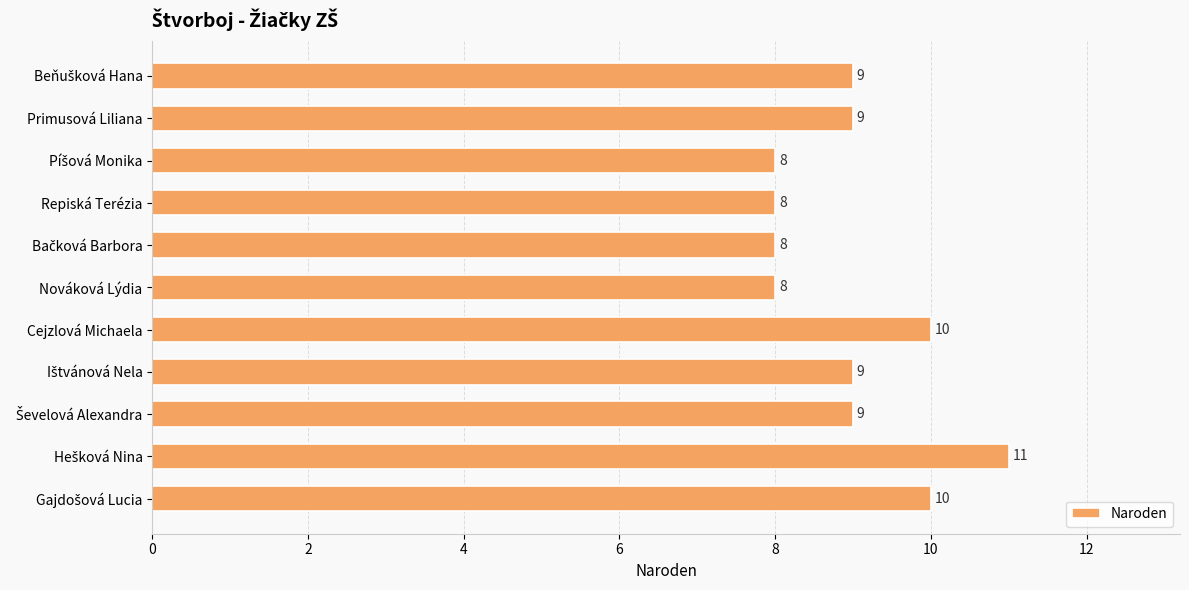

What is the sum of all values?

99